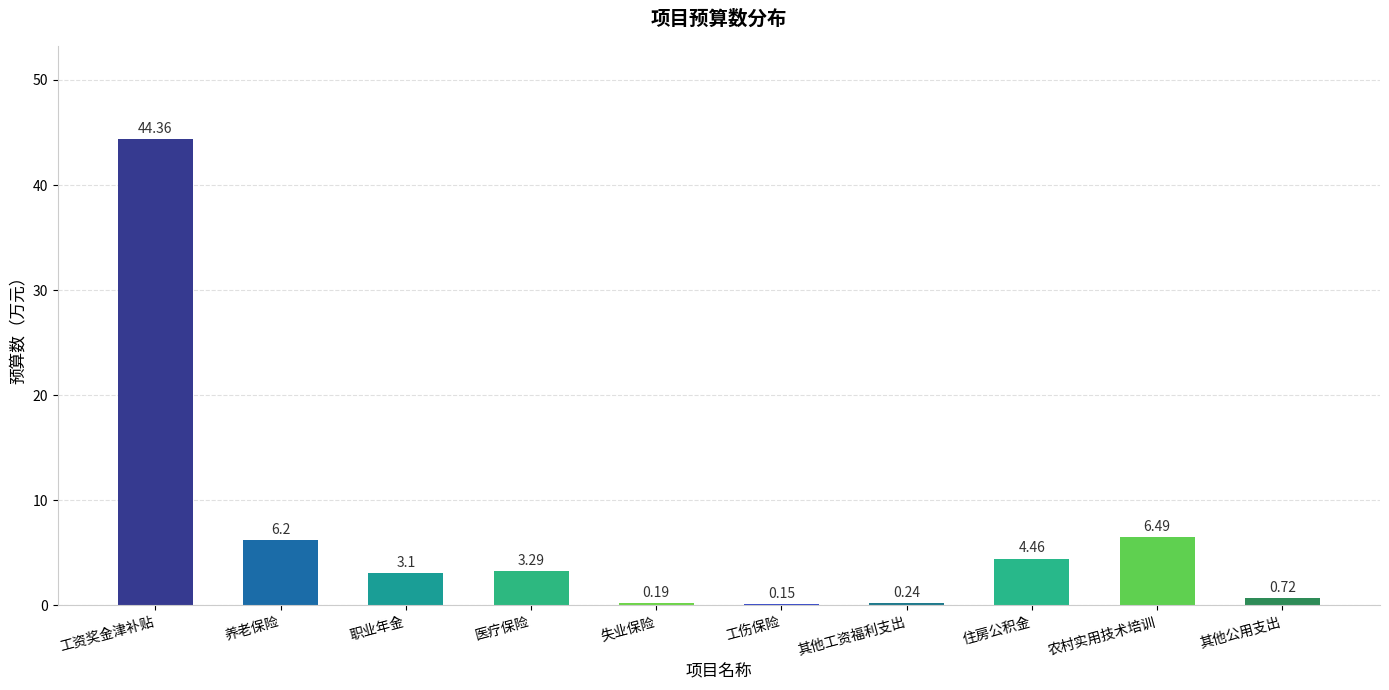

What is the sum of all values?

69.2